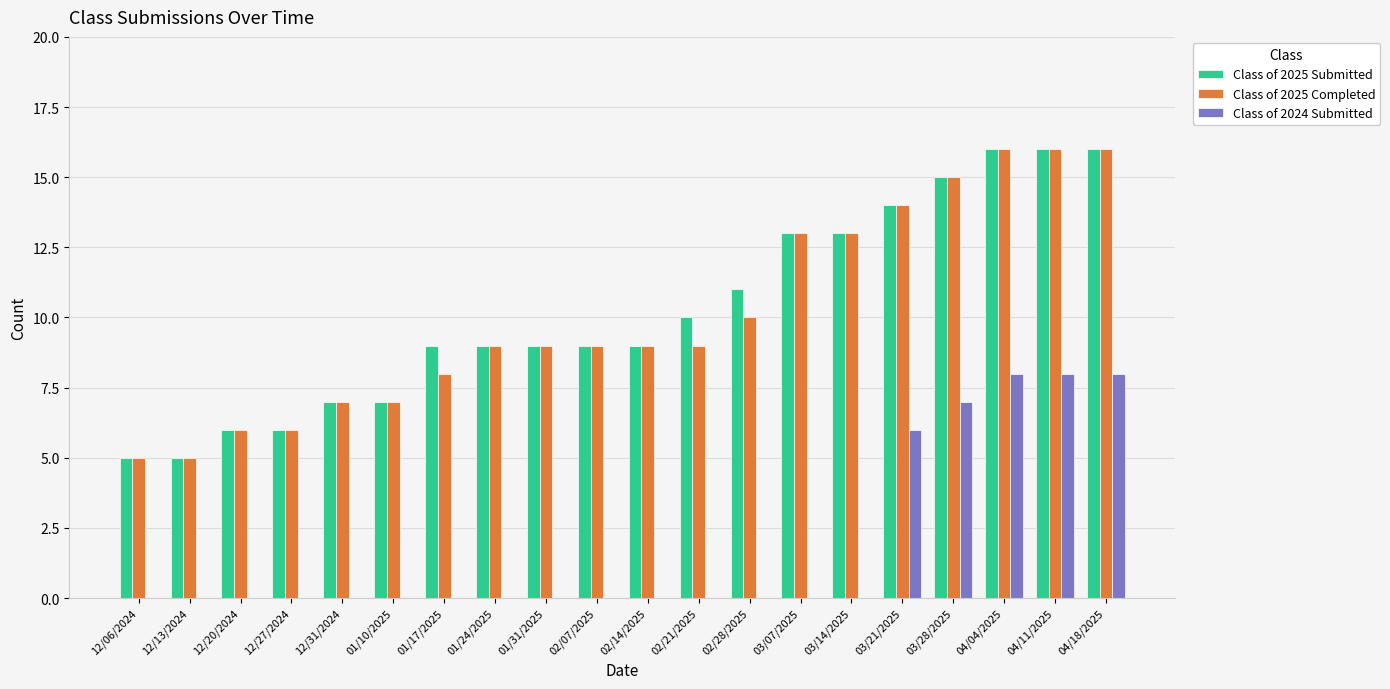

How many groups of bars are there?

20